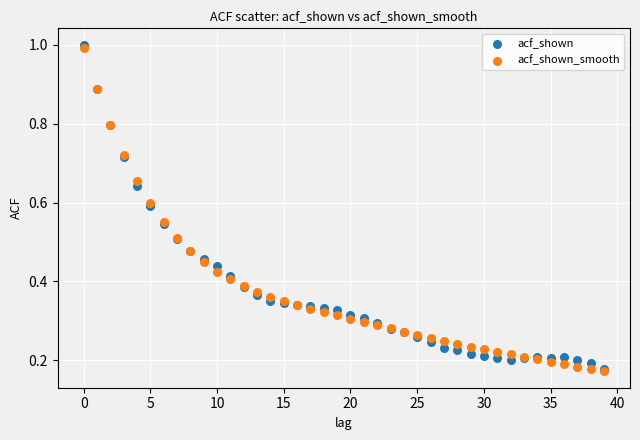

What are all the series names shown in the legend?

acf_shown, acf_shown_smooth